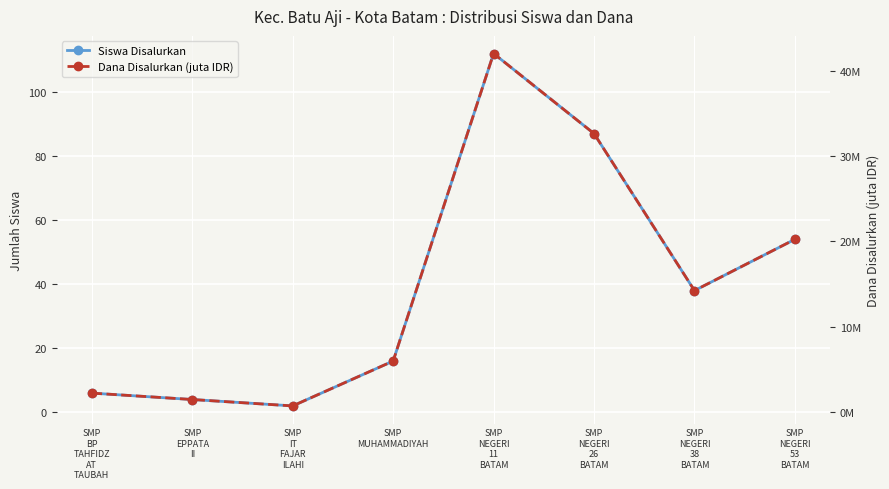

True or false: Dana Disalurkan (juta IDR) has a value of 1.5 at SMP
EPPATA
II.

True